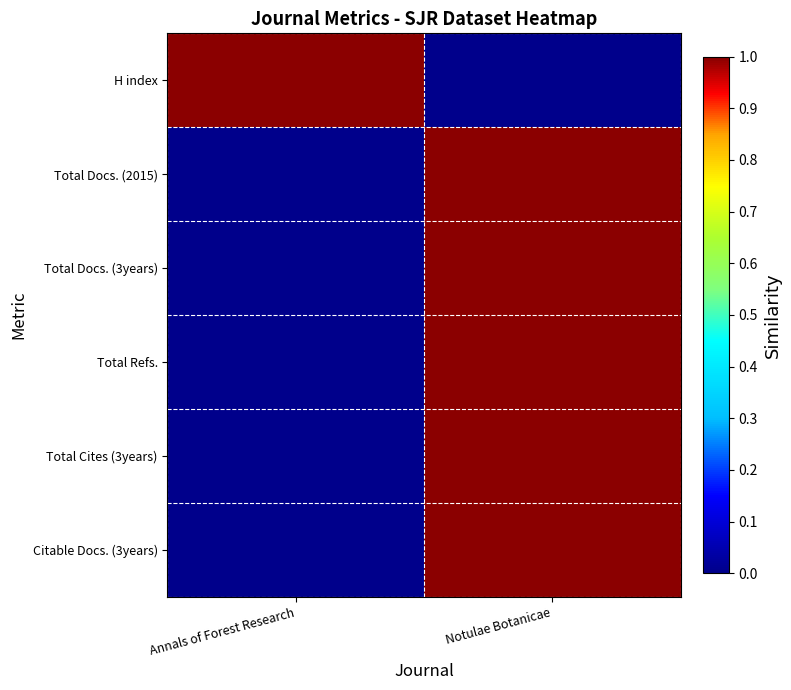

What is the greatest value displayed?

1